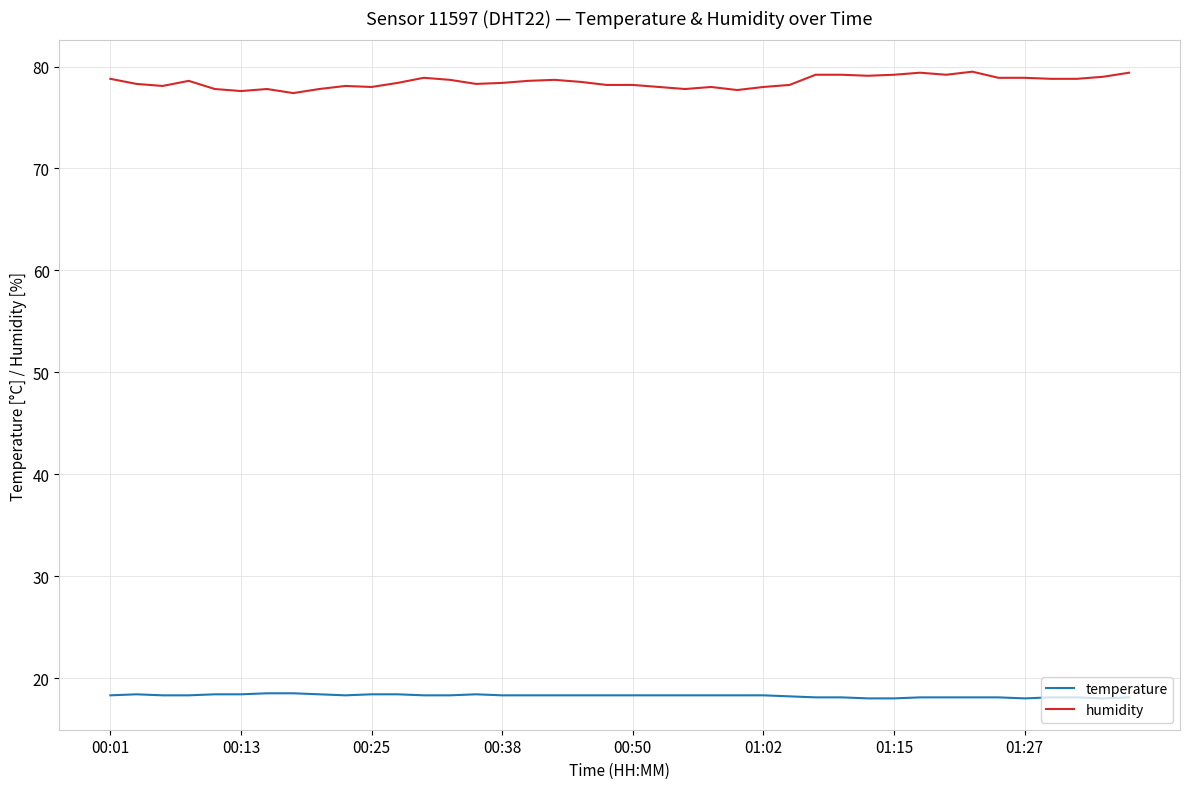

At how many categories does at least one series exceed 46?

40